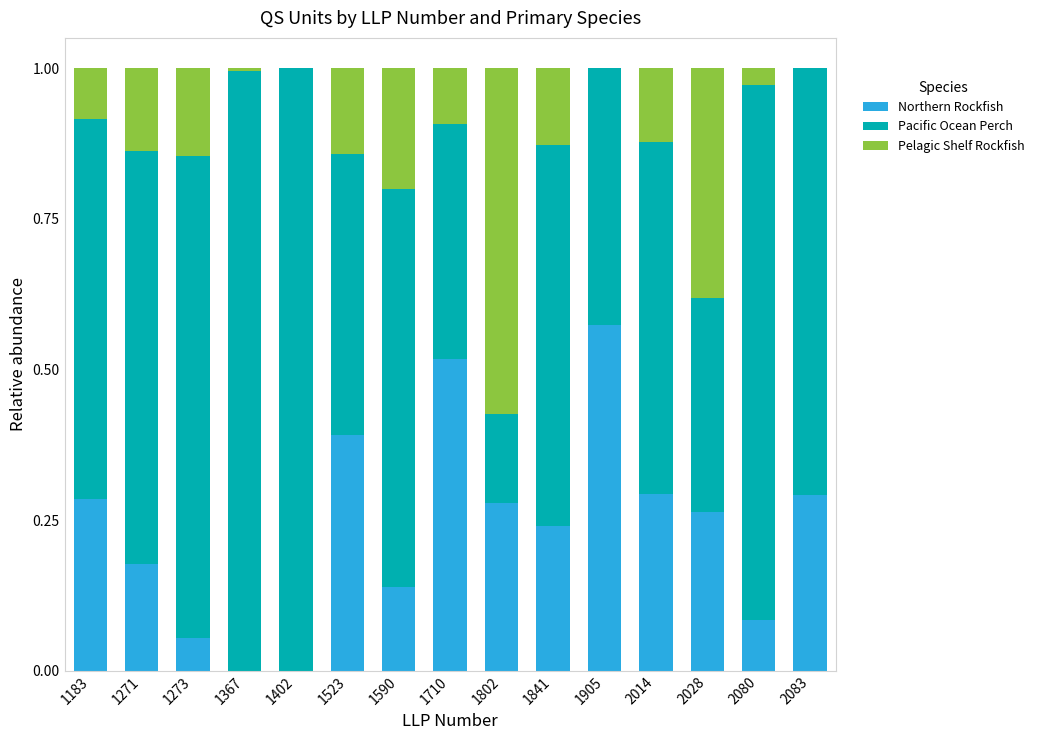

What is the total value across all series at 2080?

1.0